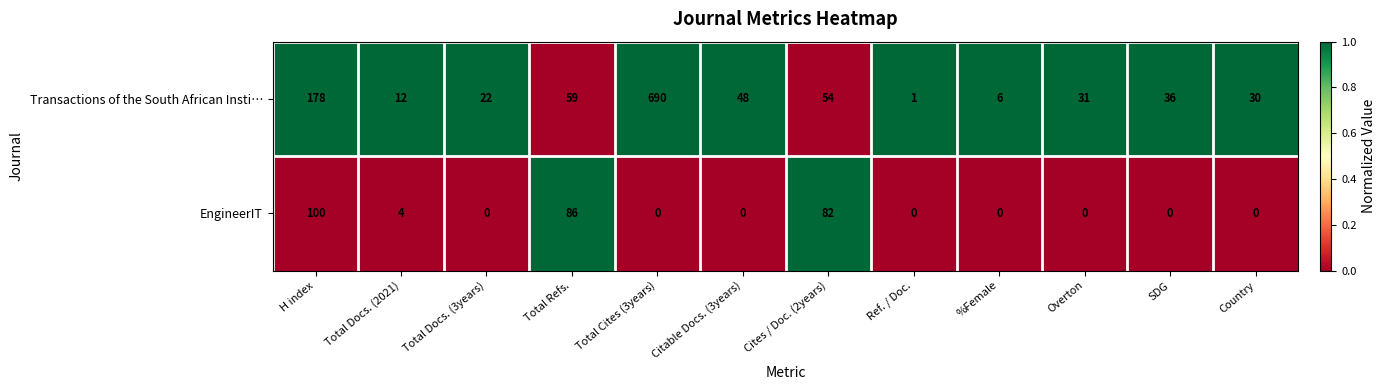

Reading right to left, list all the values displayed in this chart.

Transactions of the South African Insti…: 30	36	31	6	1	54	48	690	59	22	12	178
EngineerIT: 0	0	0	0	0	82	0	0	86	0	4	100